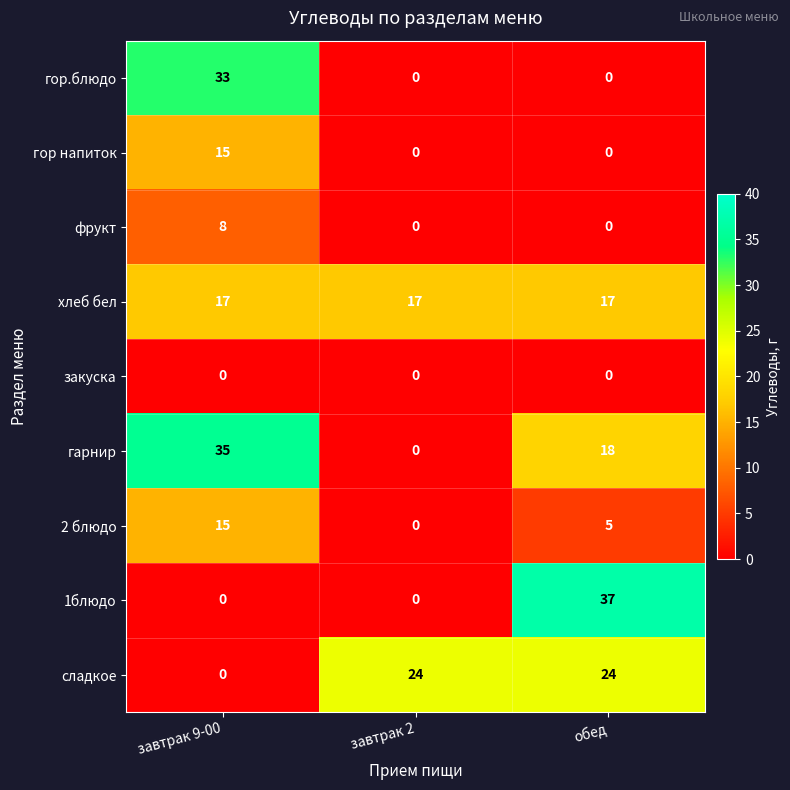

What is the sum of the гарнир values at обед and завтрак 2?

18